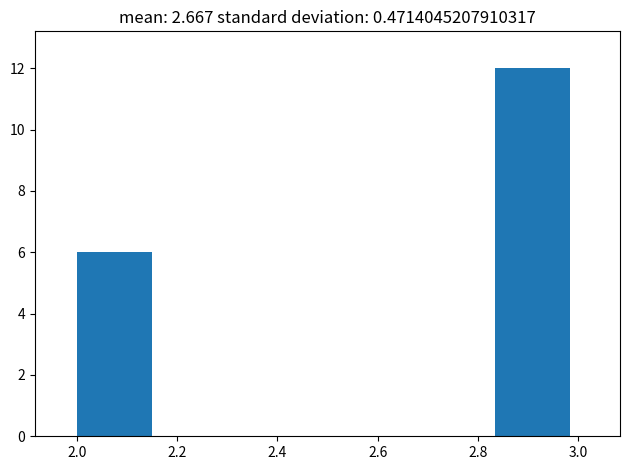

Which range on the x-axis has the tallest bar?

2.84 to 3.00